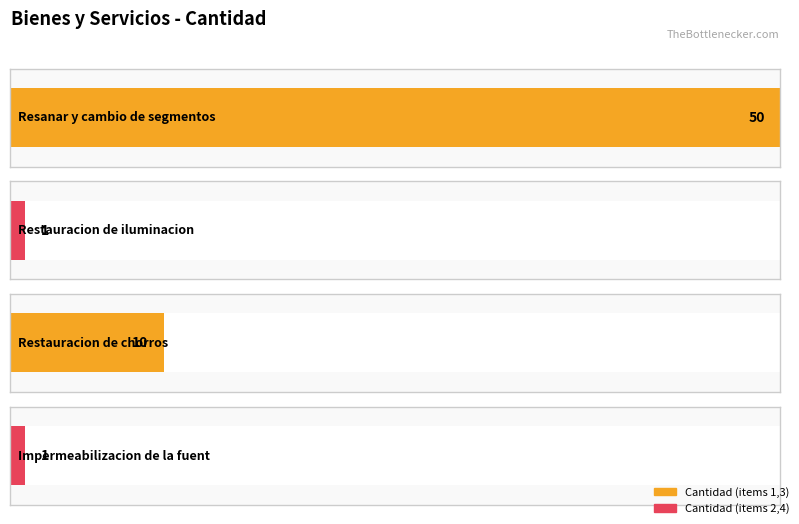

List the labels in order of value, smallest first.

Restauracion de iluminacion, Impermeabilizacion de la fuente, Restauracion de chorros, Resanar y cambio de segmentos